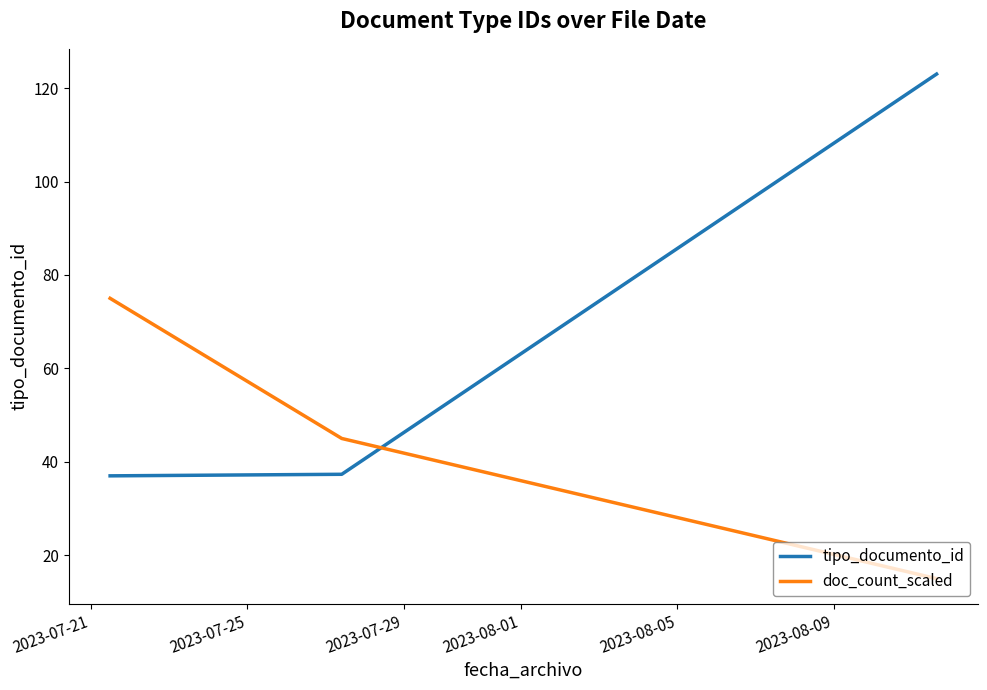

Does the chart have visible grid lines?

No